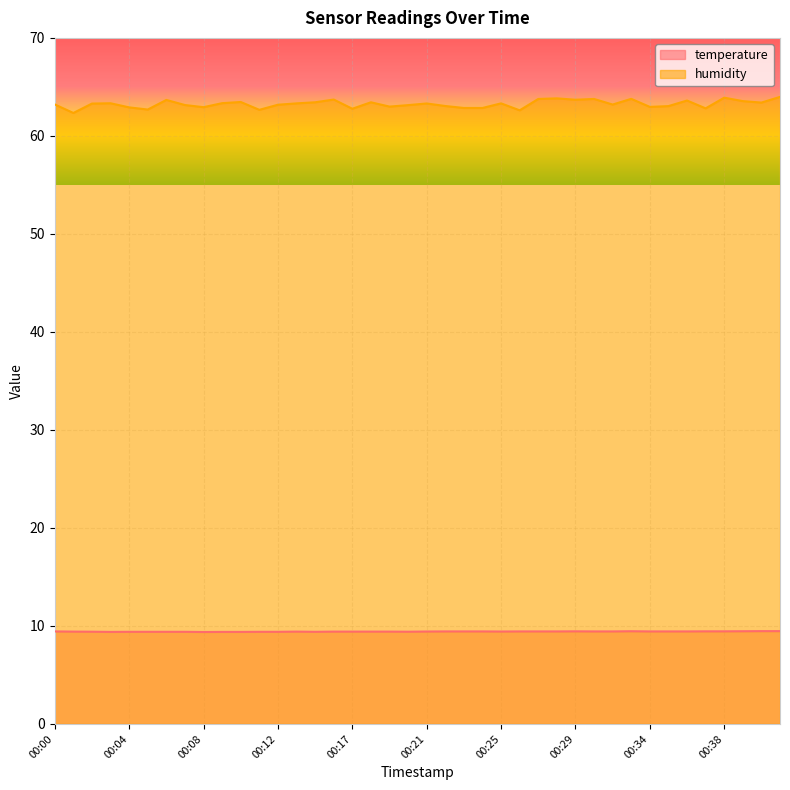

Reading left to right, what are all the values shown in this chart?

temperature: 9.4	9.4	9.4	9.4	9.4	9.4	9.4	9.4	9.4	9.4	9.4	9.4	9.4	9.4	9.4	9.4	9.4	9.4	9.4	9.4	9.4	9.4	9.4	9.4	9.4	9.4	9.4	9.4	9.4	9.4	9.4	9.5	9.4	9.4	9.4	9.4	9.4	9.5	9.5	9.5
humidity: 63.2	62.3	63.3	63.3	62.9	62.7	63.7	63.1	62.9	63.3	63.5	62.7	63.2	63.3	63.4	63.7	62.8	63.4	63.0	63.1	63.3	63.0	62.9	62.9	63.3	62.6	63.8	63.8	63.7	63.8	63.2	63.8	63.0	63.0	63.6	62.8	63.9	63.5	63.4	64.0